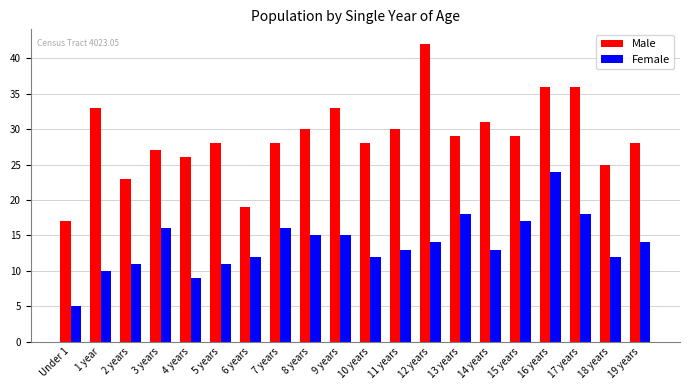

Reading left to right, transcribe all the data shown in this chart.

Male: Under 1=17	1 year=33	2 years=23	3 years=27	4 years=26	5 years=28	6 years=19	7 years=28	8 years=30	9 years=33	10 years=28	11 years=30	12 years=42	13 years=29	14 years=31	15 years=29	16 years=36	17 years=36	18 years=25	19 years=28
Female: Under 1=5	1 year=10	2 years=11	3 years=16	4 years=9	5 years=11	6 years=12	7 years=16	8 years=15	9 years=15	10 years=12	11 years=13	12 years=14	13 years=18	14 years=13	15 years=17	16 years=24	17 years=18	18 years=12	19 years=14